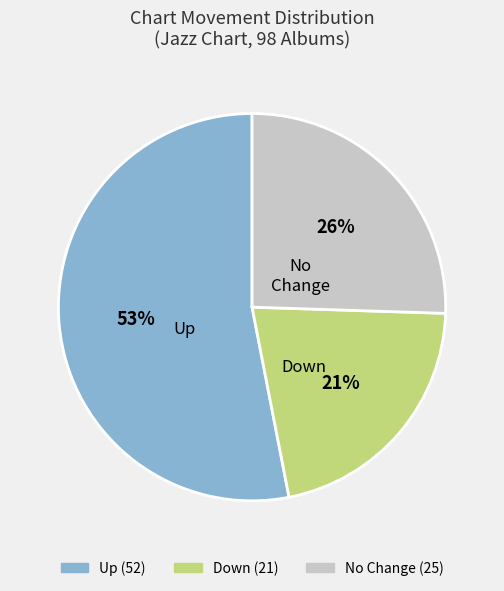

Is there a majority slice in this chart?

Yes